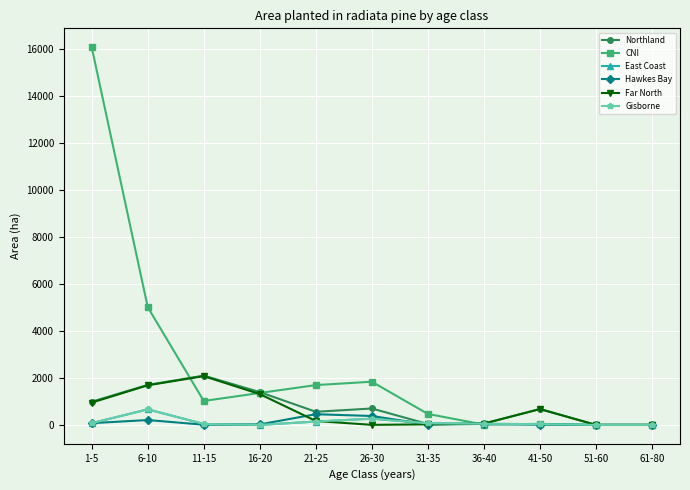

Where does the Northland series first go above 676?

1-5